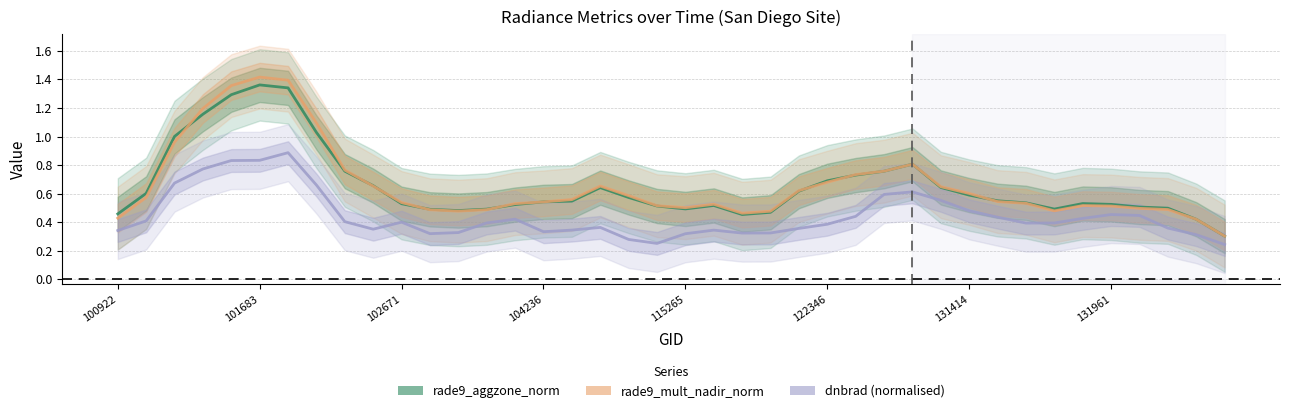

Does the chart display data point markers on the line(s)?

No